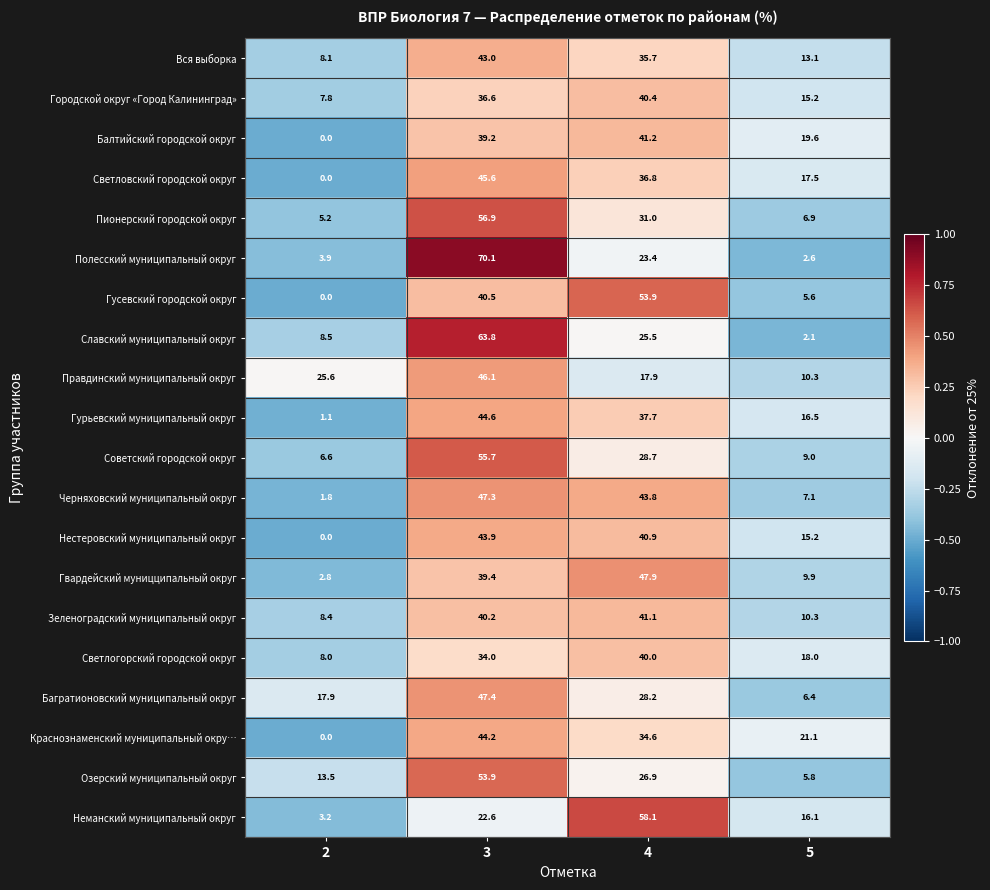

Rank the series at 4 from lowest to highest value.

Правдинский муниципальный округ, Полесский муниципальный округ, Славский муниципальный округ, Озерский муниципальный округ, Багратионовский муниципальный округ, Советский городской округ, Пионерский городской округ, Краснознаменский муниципальный окру…, Вся выборка, Светловский городской округ, Гурьевский муниципальный округ, Светлогорский городской округ, Городской округ «Город Калининград», Нестеровский муниципальный округ, Зеленоградский муниципальный округ, Балтийский городской округ, Черняховский муниципальный округ, Гвардейский муницципальный округ, Гусевский городской округ, Неманский муниципальный округ